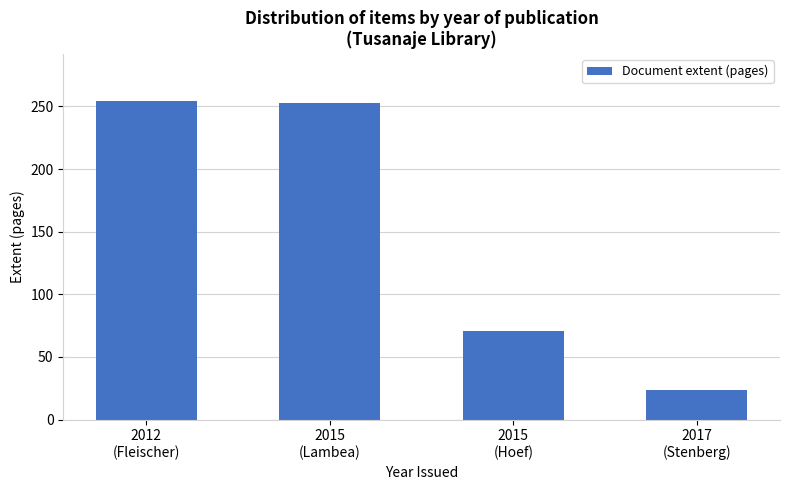

What position from the right is 2015
(Lambea)?

3